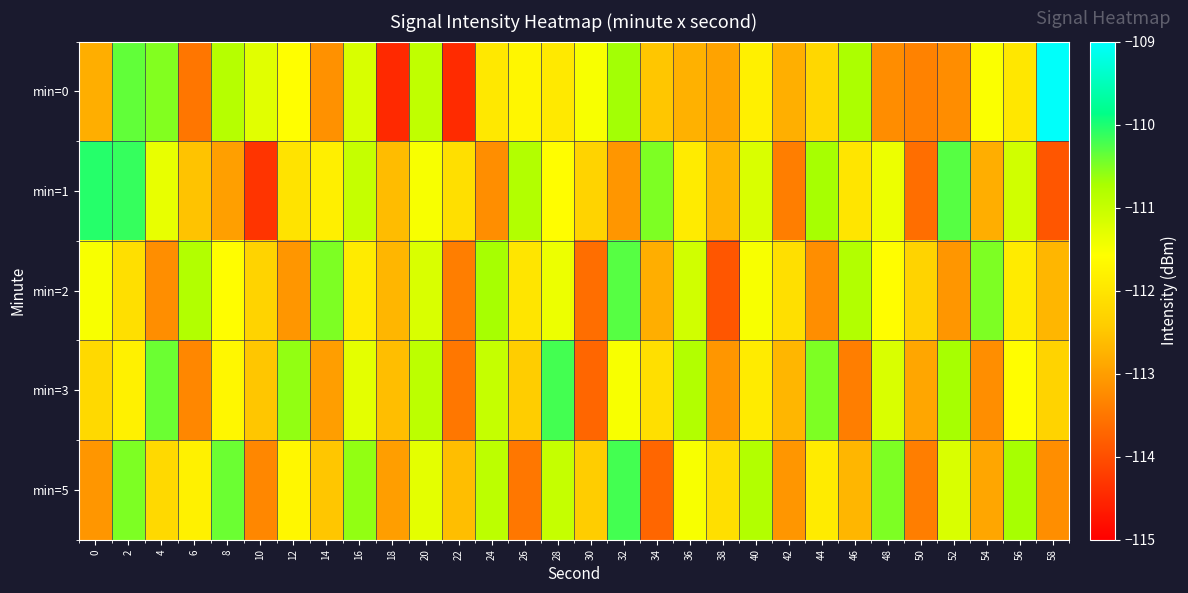

Which series has the largest range (max minus min)?

min=0